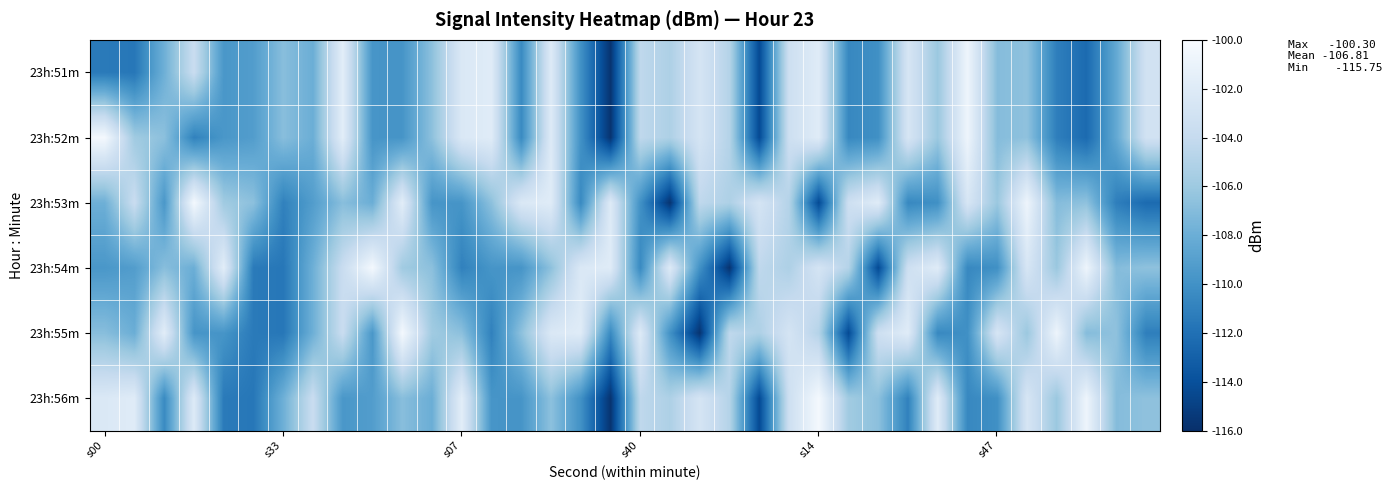

Reading right to left, list all the values displayed in this chart.

23h:51m: -103.1	-108.4	-112.4	-111.1	-106.6	-107.0	-100.8	-106.1	-102.6	-110.1	-110.6	-101.9	-103.4	-114.4	-104.9	-102.8	-105.2	-104.3	-115.8	-110.0	-102.1	-110.5	-101.9	-102.3	-106.7	-109.8	-109.7	-101.7	-108.0	-106.8	-109.2	-109.6	-103.7	-107.9	-111.6	-111.4
23h:52m: -103.1	-108.4	-112.4	-111.1	-106.6	-107.0	-100.8	-106.1	-102.6	-110.1	-110.6	-101.9	-103.4	-114.4	-104.9	-102.8	-105.2	-104.3	-115.8	-110.0	-102.1	-110.5	-101.9	-102.3	-106.7	-109.8	-109.7	-101.7	-108.0	-106.8	-109.2	-109.6	-111.0	-106.7	-105.9	-100.3
23h:53m: -112.4	-111.1	-106.6	-107.0	-100.8	-106.1	-102.6	-110.1	-110.6	-101.9	-103.4	-114.4	-104.9	-102.8	-105.2	-104.3	-115.8	-110.0	-102.1	-110.5	-101.9	-102.3	-106.7	-109.8	-109.7	-101.7	-108.0	-106.8	-109.2	-111.0	-106.7	-105.9	-100.3	-109.6	-103.7	-107.9
23h:54m: -106.6	-107.0	-100.8	-106.1	-102.6	-110.1	-110.6	-101.9	-103.4	-114.4	-104.9	-102.8	-105.2	-104.3	-115.8	-110.0	-102.1	-110.5	-101.9	-102.3	-106.7	-109.8	-109.7	-111.0	-106.7	-105.9	-100.3	-103.7	-107.9	-111.6	-111.4	-101.7	-108.0	-106.8	-109.2	-109.6
23h:55m: -111.1	-106.6	-107.0	-100.8	-106.1	-102.6	-110.1	-110.6	-101.9	-103.4	-114.4	-104.9	-102.8	-105.2	-104.3	-115.8	-110.0	-102.1	-110.5	-101.9	-102.3	-106.7	-111.0	-106.7	-105.9	-100.3	-109.6	-103.7	-107.9	-111.6	-111.4	-109.8	-109.7	-101.7	-108.0	-106.8
23h:56m: -106.6	-107.0	-100.8	-106.1	-102.6	-110.1	-110.6	-101.9	-111.0	-106.7	-105.9	-100.3	-103.4	-114.4	-104.9	-102.8	-105.2	-104.3	-115.8	-110.0	-106.7	-109.8	-109.7	-101.7	-108.0	-106.8	-109.2	-109.6	-103.7	-107.9	-111.6	-111.4	-102.1	-110.5	-101.9	-102.3